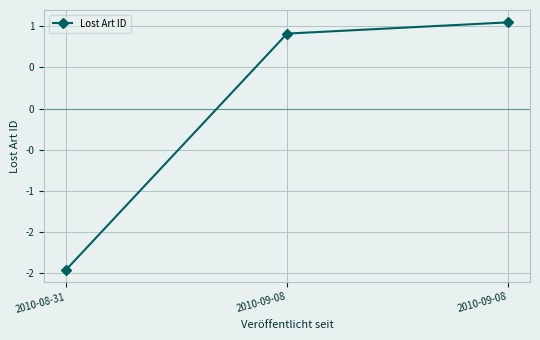

Is it true that the value at 2010-09-08 is 0.7?

False